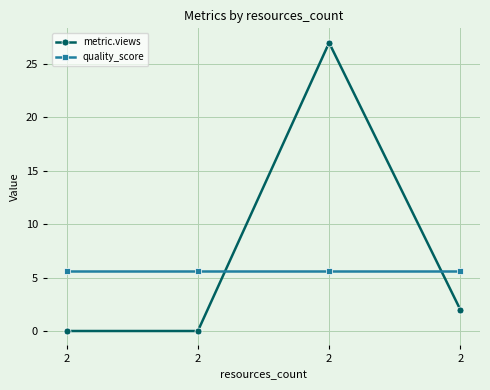

How many lines are shown in the chart?

2